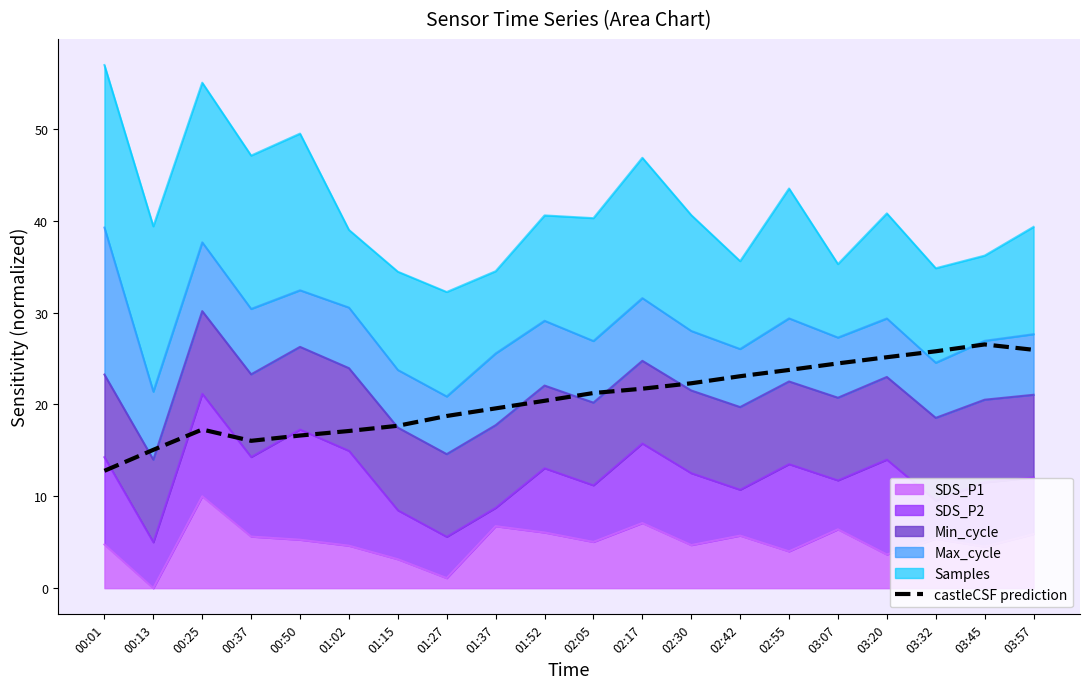

How many data points are less than 21?

10